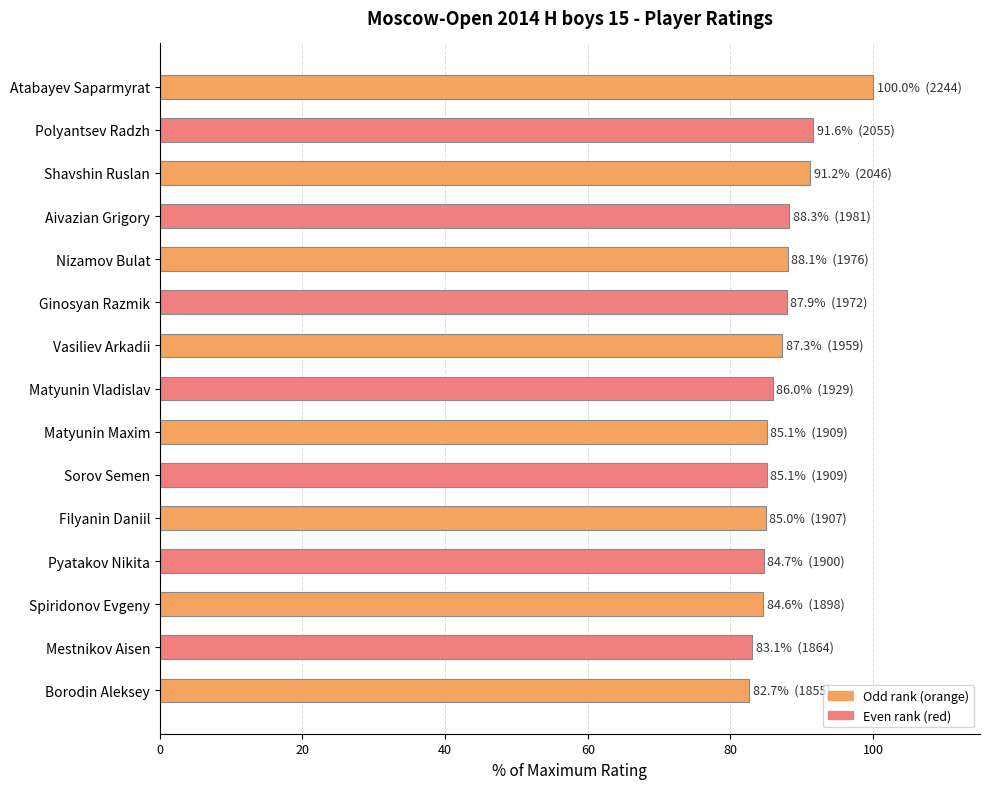

Between Filyanin Daniil and Vasiliev Arkadii, which is larger?

Vasiliev Arkadii